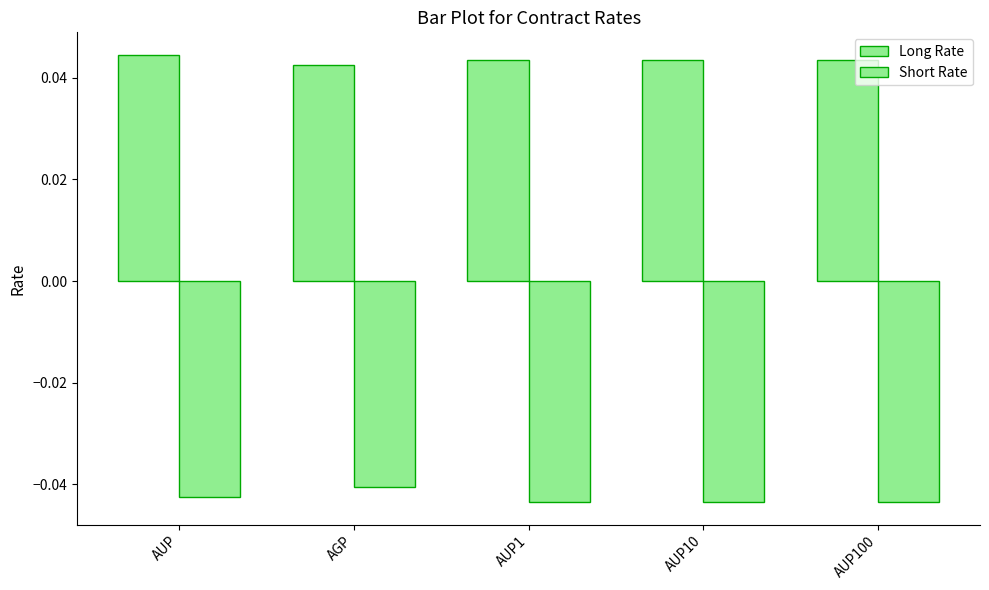

Is the value of Long Rate at AUP100 greater than the value of Short Rate at AUP?

Yes